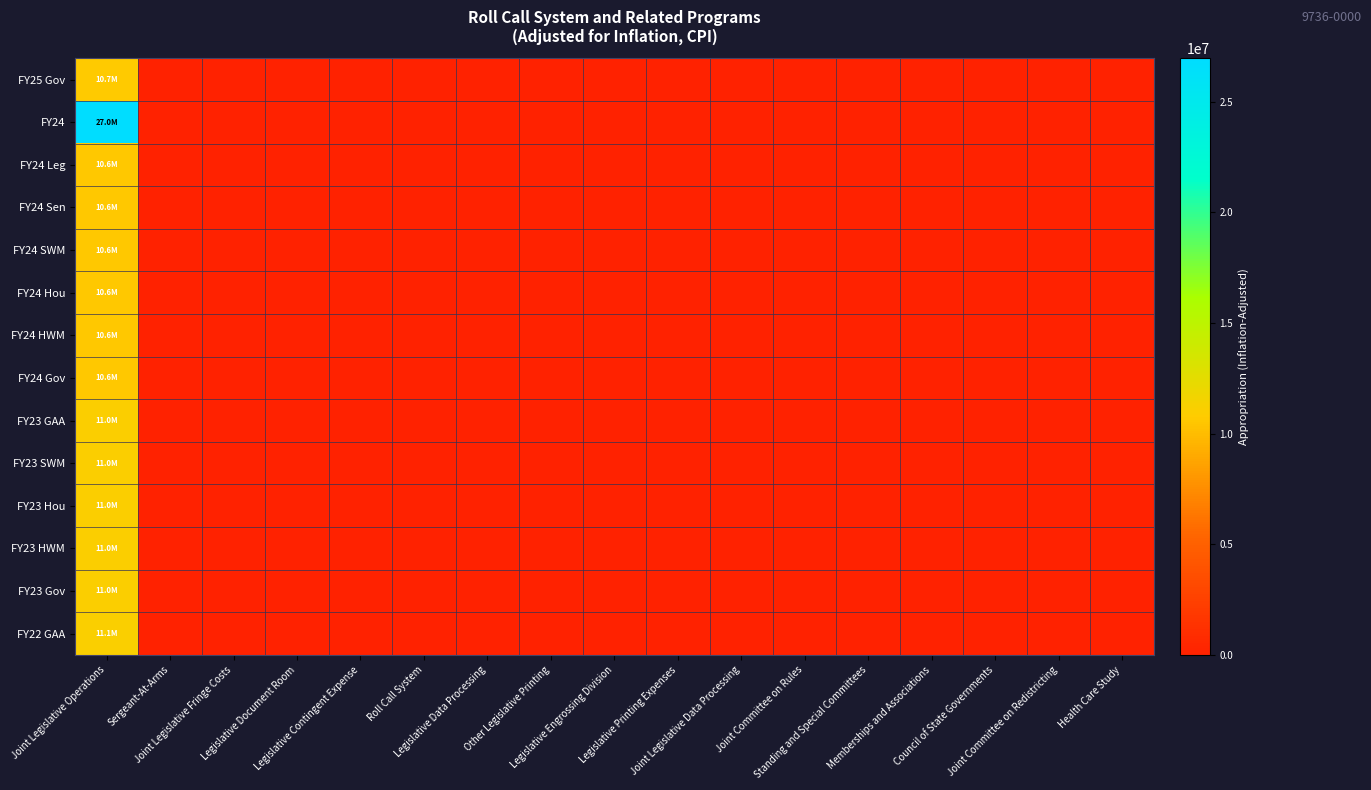

At Joint Legislative Data Processing, list the series in order from smallest to largest.

FY25 Gov, FY24, FY24 Leg, FY24 Sen, FY24 SWM, FY24 Hou, FY24 HWM, FY24 Gov, FY23 GAA, FY23 SWM, FY23 Hou, FY23 HWM, FY23 Gov, FY22 GAA